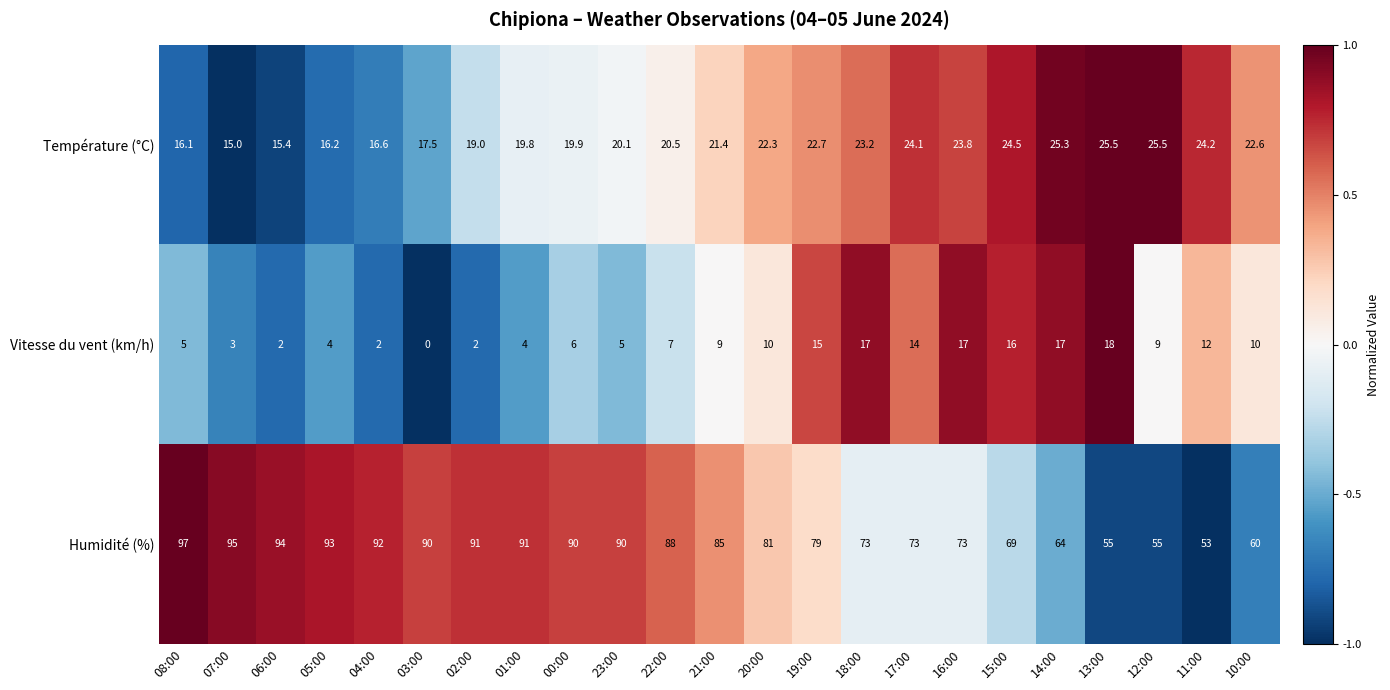

What is the average value of the Vitesse du vent (km/h) series?

8.9